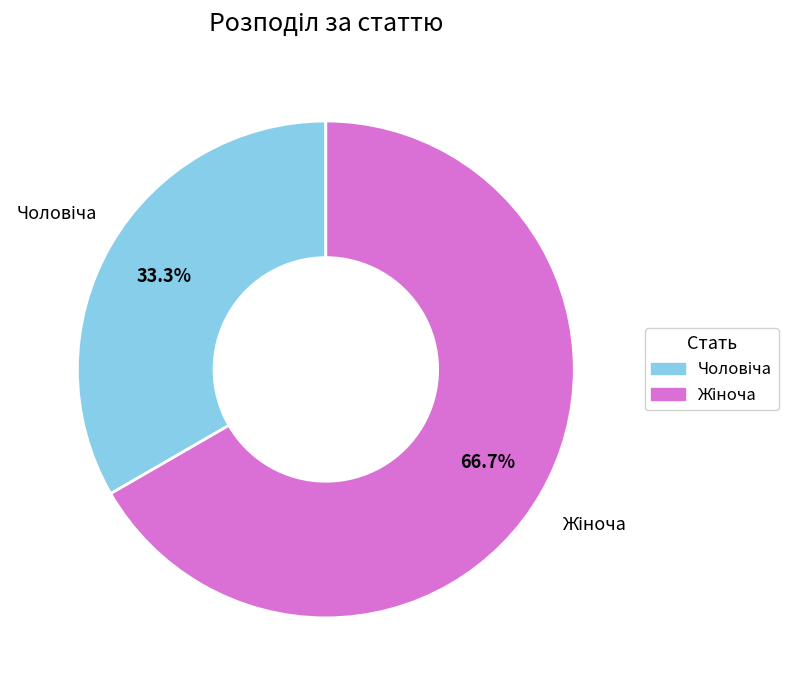

To the nearest percent, what is the difference between the largest and smallest slice percentages?

33%